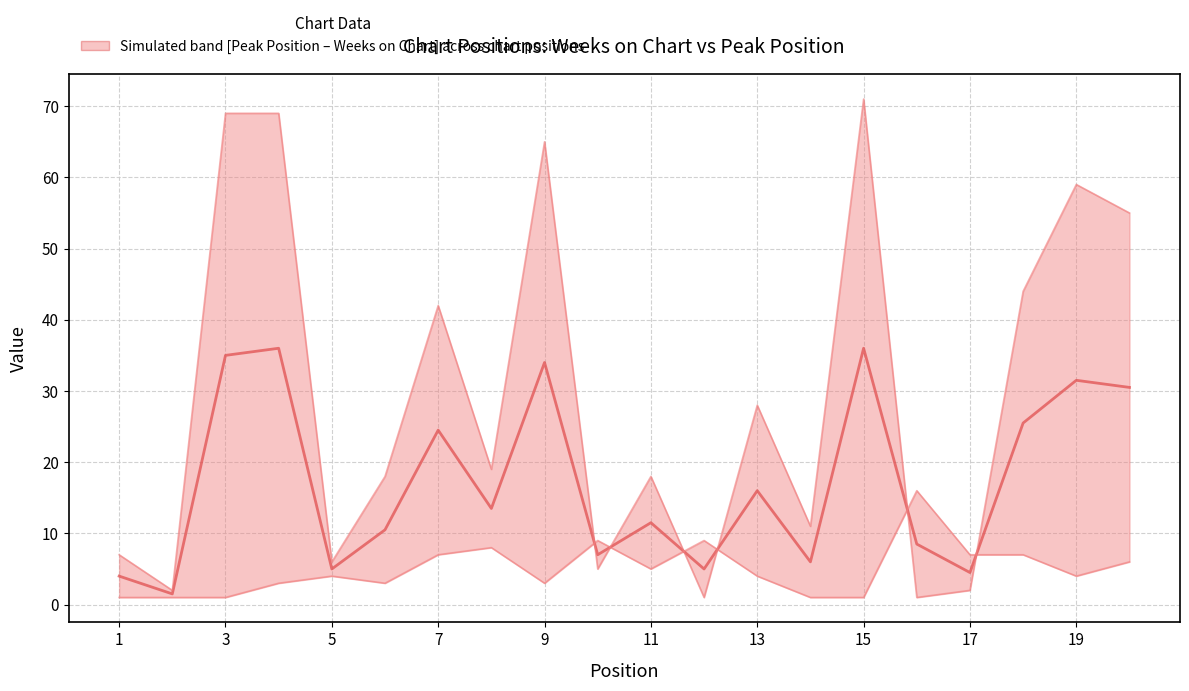

What is the difference between the second highest and minimum values in the Median of Weeks on Chart & Peak Position series?

34.5